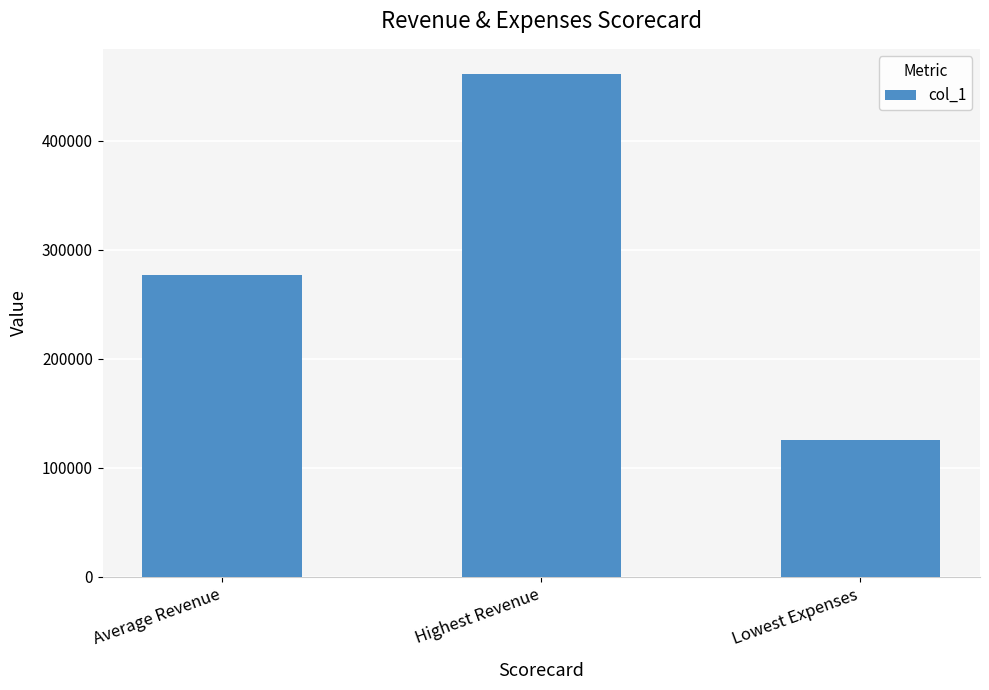

What is the greatest value displayed?

461214.0